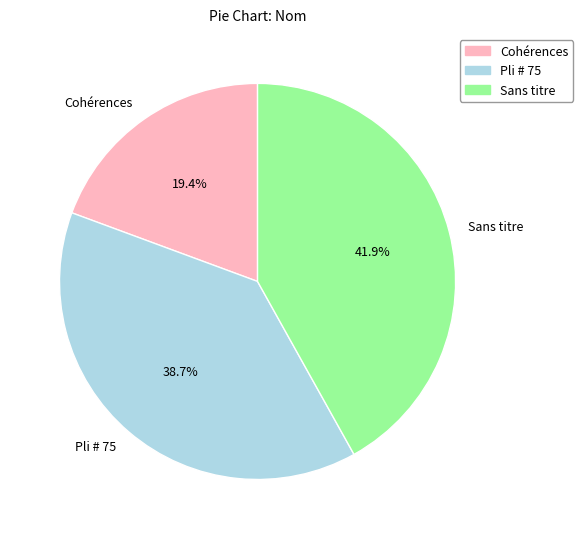

Count the number of slices in the pie.

3